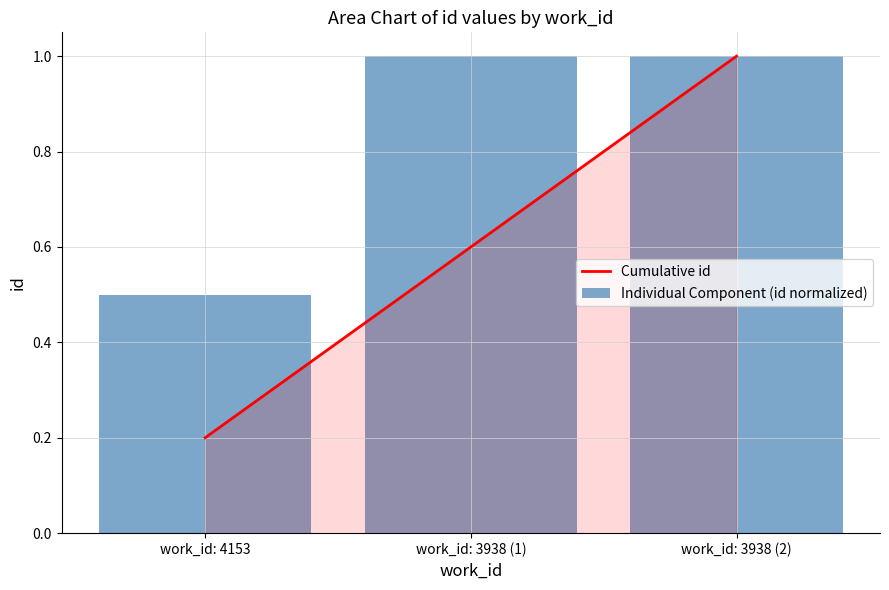

What is the approximate value of Individual Component (id normalized) at work_id: 3938 (2)?

1.0